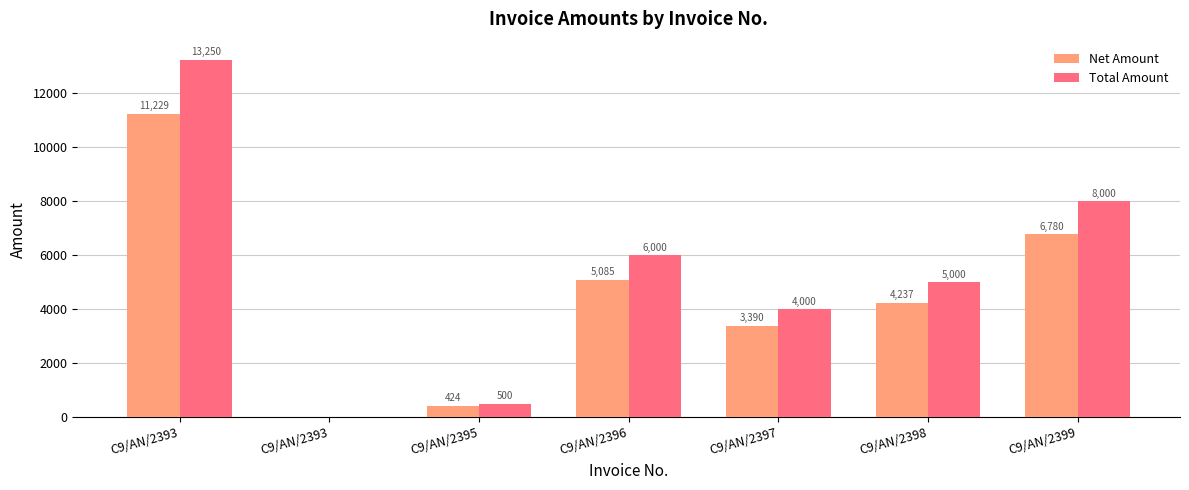

Reading left to right, transcribe all the data shown in this chart.

Net Amount: C9/AN/2393=11228.8	C9/AN/2393=0.0	C9/AN/2395=423.7	C9/AN/2396=5084.7	C9/AN/2397=3389.8	C9/AN/2398=4237.3	C9/AN/2399=6779.7
Total Amount: C9/AN/2393=13250.0	C9/AN/2393=0.0	C9/AN/2395=500.0	C9/AN/2396=6000.0	C9/AN/2397=4000.0	C9/AN/2398=5000.0	C9/AN/2399=8000.0